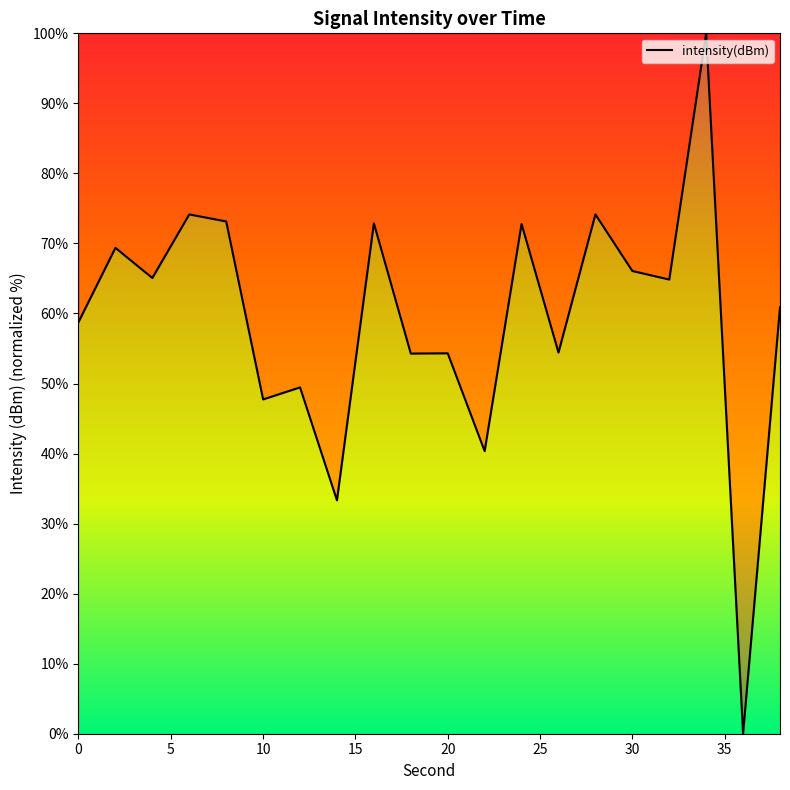

What is the difference between the maximum and minimum values?

100.0